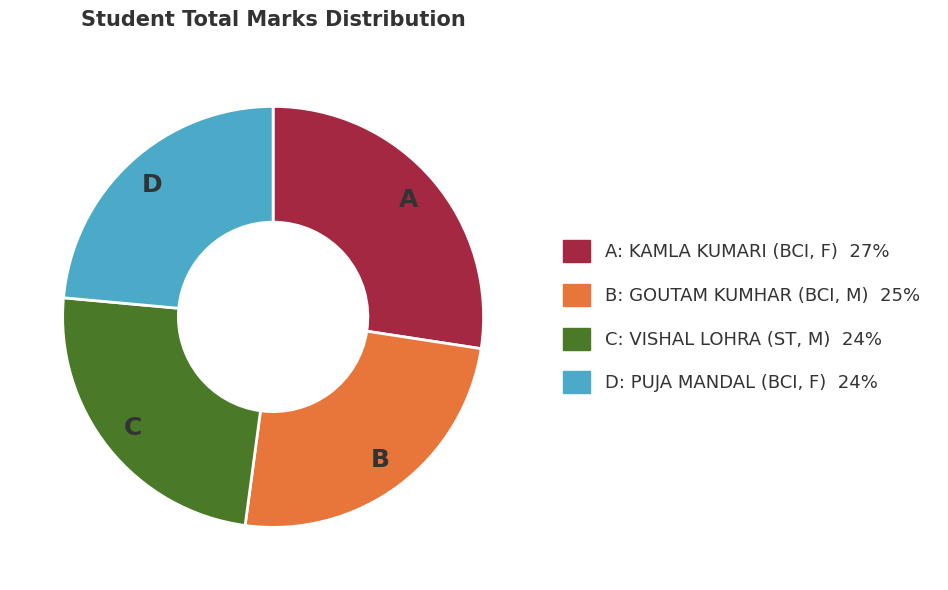

Is there any slice that represents more than half of the pie?

No